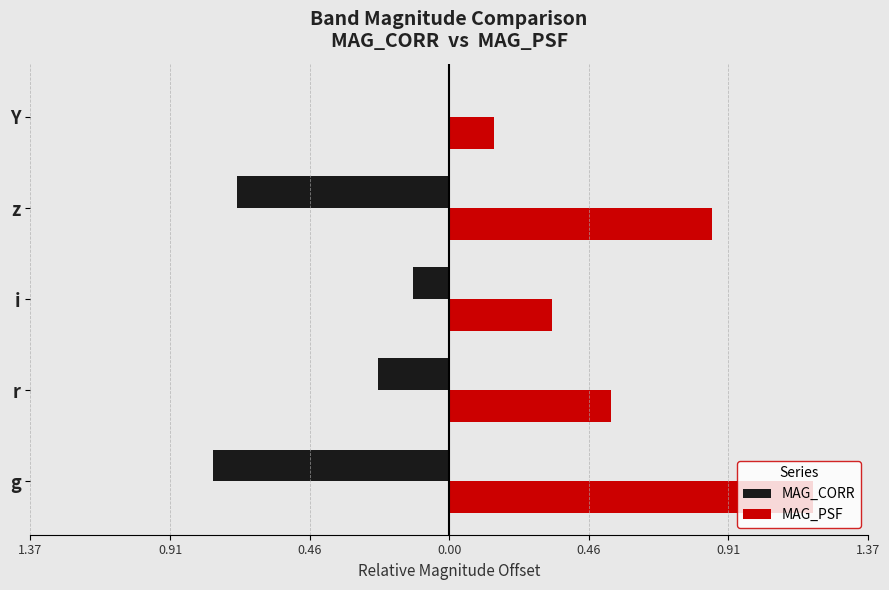

What are all the series names shown in the legend?

MAG_CORR, MAG_PSF